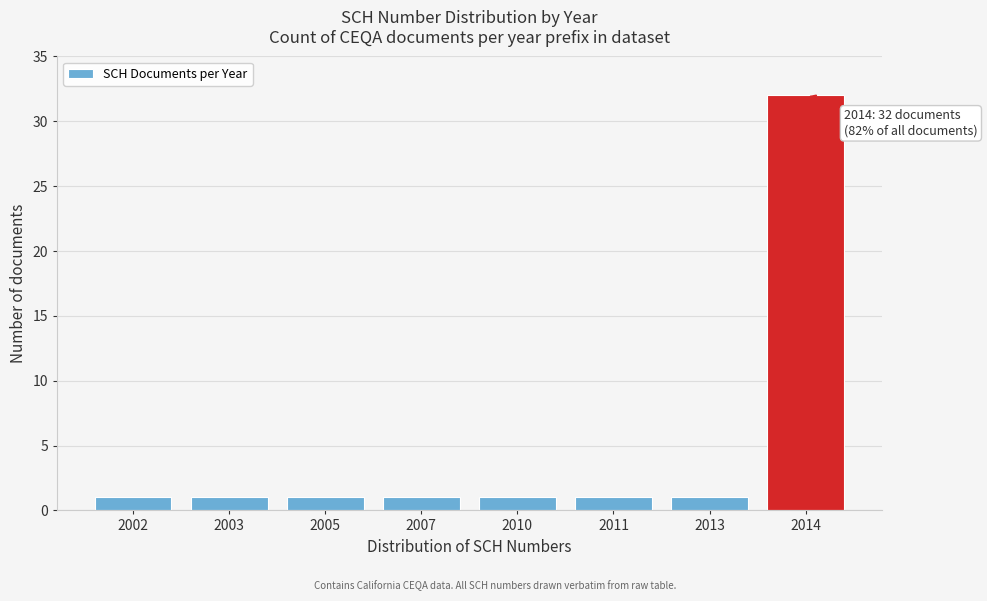

Reading right to left, what are all the values shown in this chart?

2014=32	2013=1	2011=1	2010=1	2007=1	2005=1	2003=1	2002=1